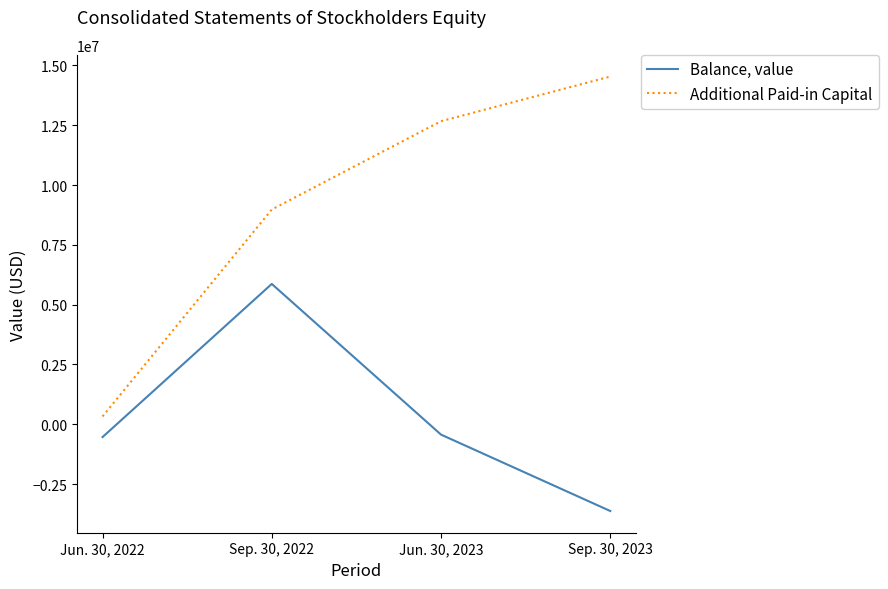

Is this an area chart (filled region under the line)?

No